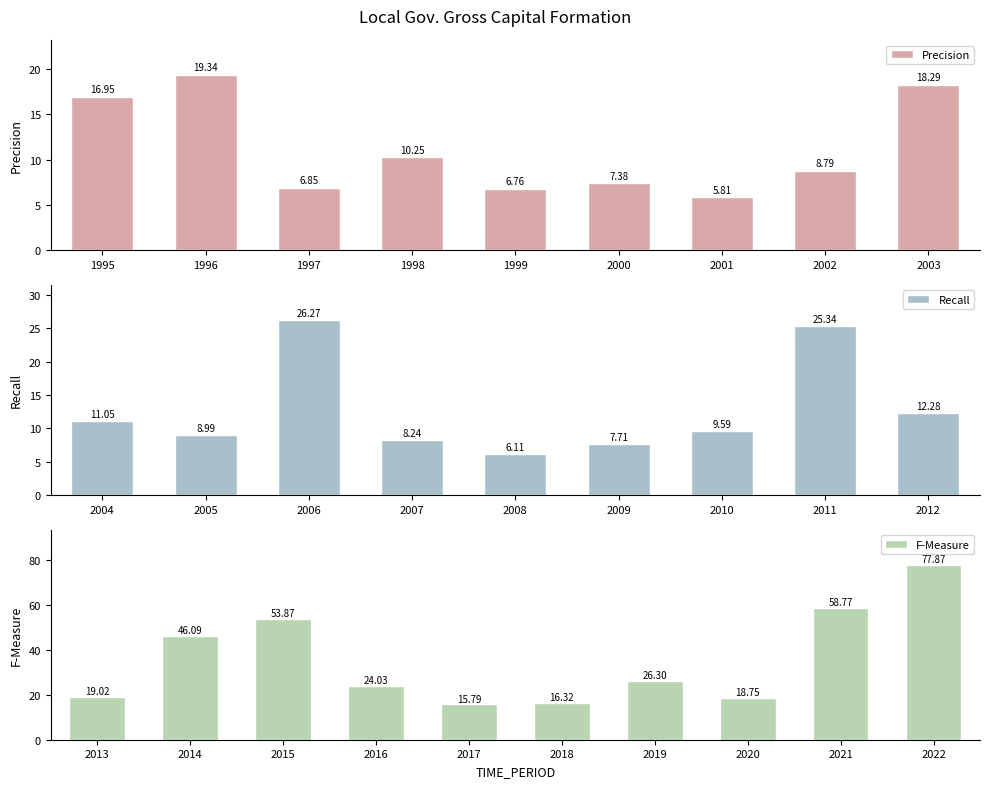

Are the bars grouped side by side (vs. stacked)?

No